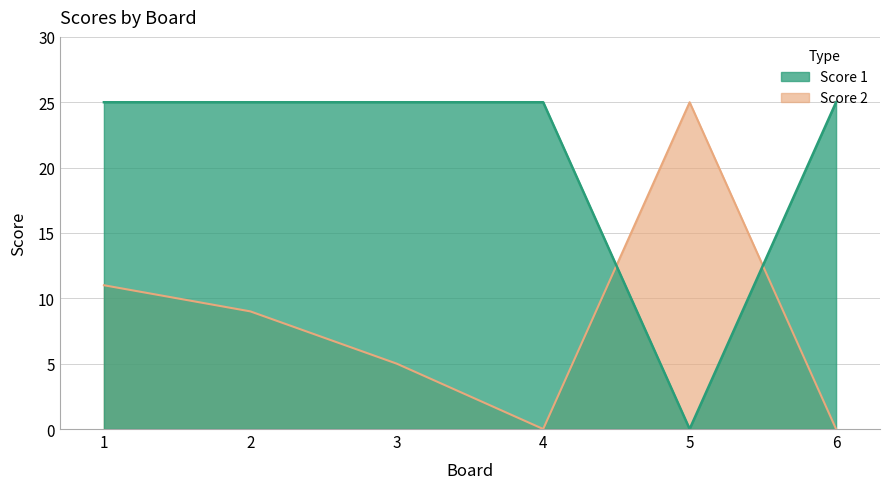

Which category has the lowest value across all series?

5